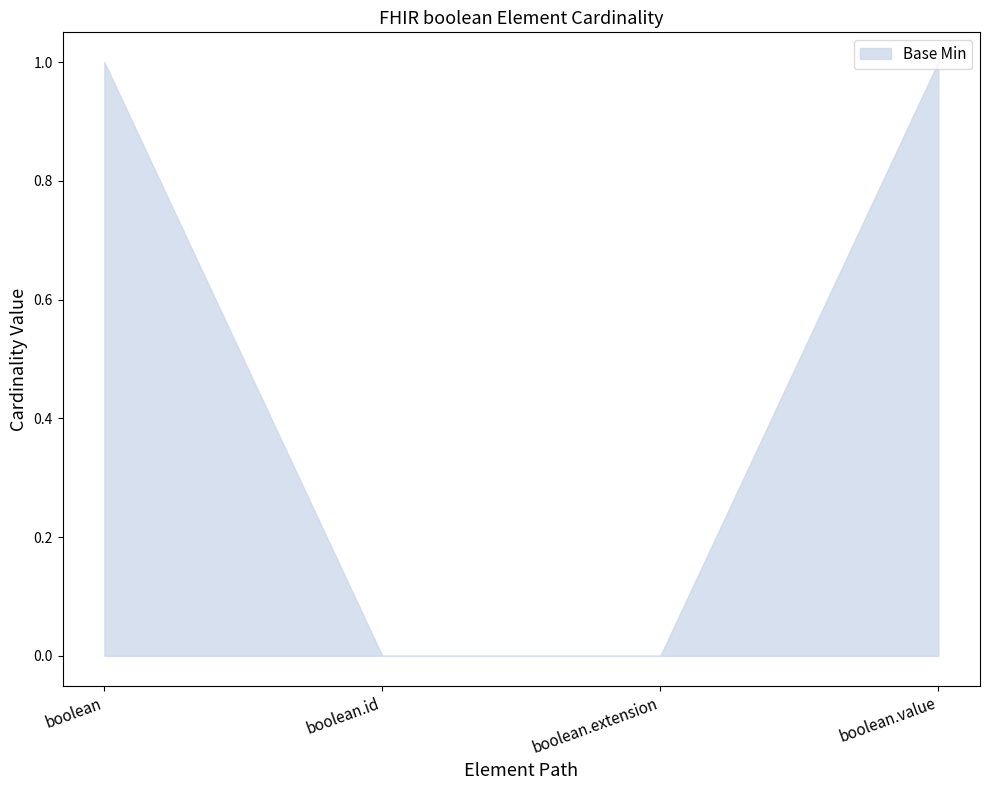

What is the change in value from boolean.id to boolean.value?

+1